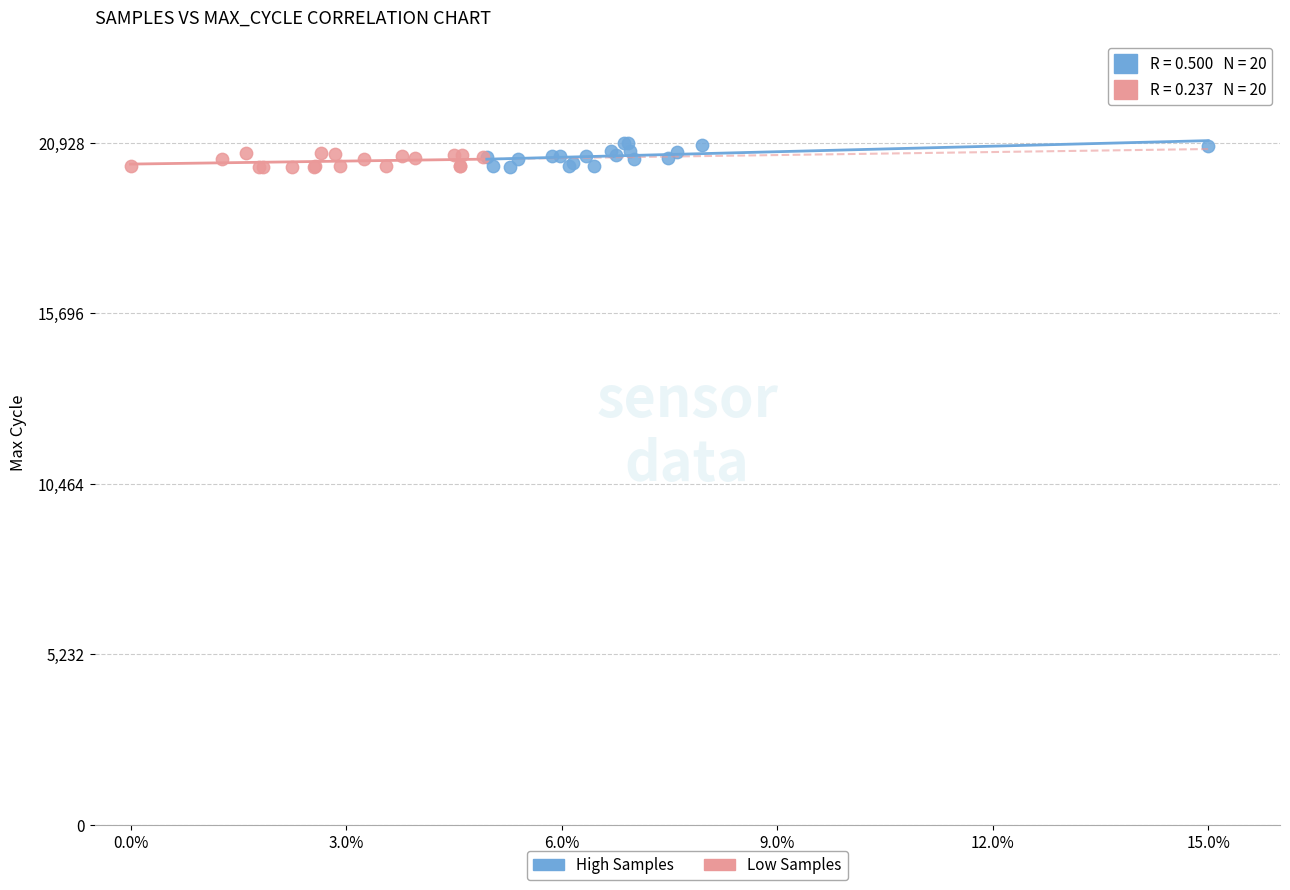

Which series has the largest Y range (max minus min)?

High Samples